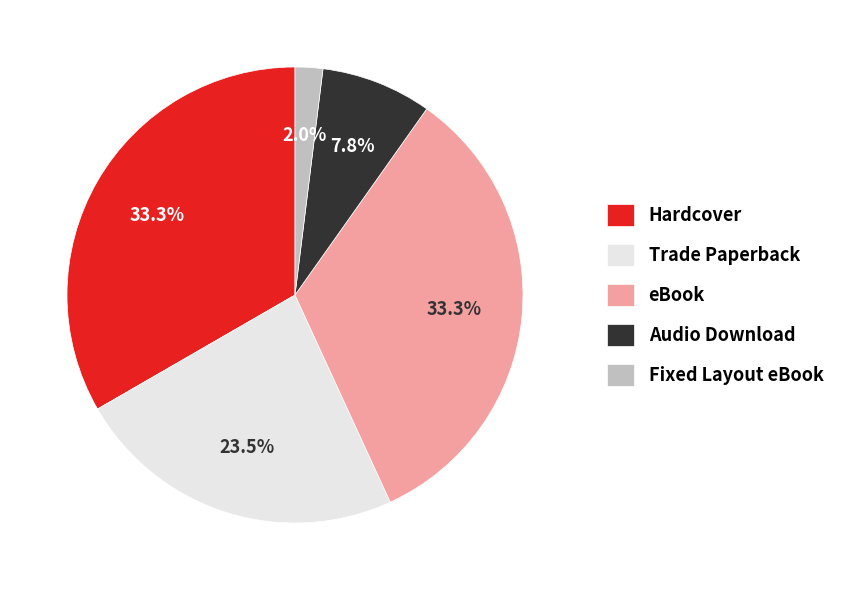

Is it true that Hardcover is 22% of the pie?

False